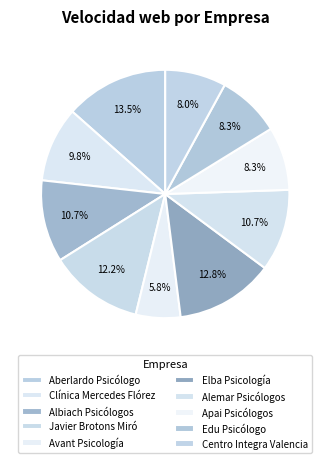

Which has a higher value, Avant Psicología or Elba Psicología?

Elba Psicología